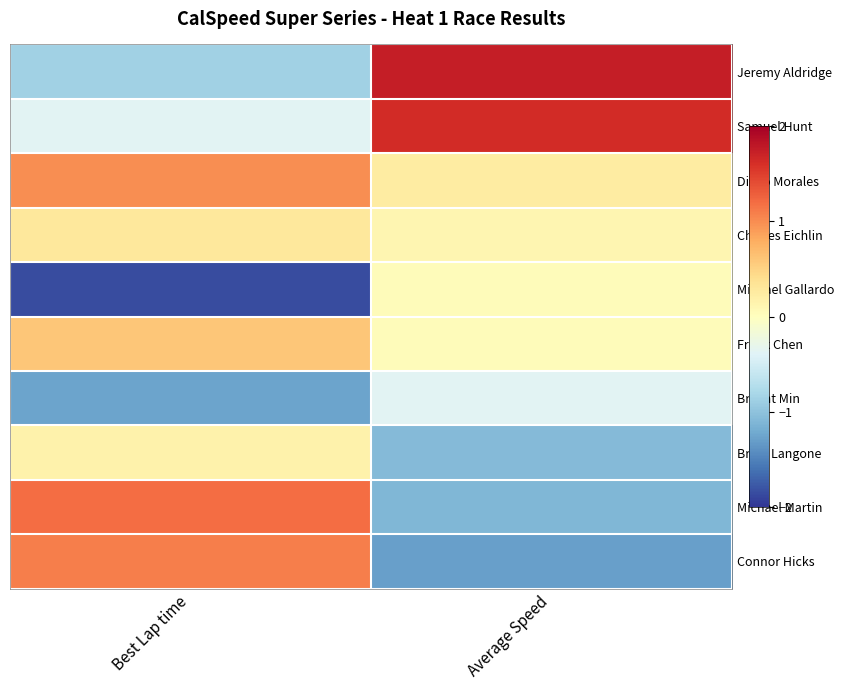

At Best Lap time, list the series in order from smallest to largest.

Michael Gallardo, Bryant Min, Jeremy Aldridge, Samuel Hunt, Brian Langone, Charles Eichlin, Frank Chen, Diego Morales, Connor Hicks, Michael Martin